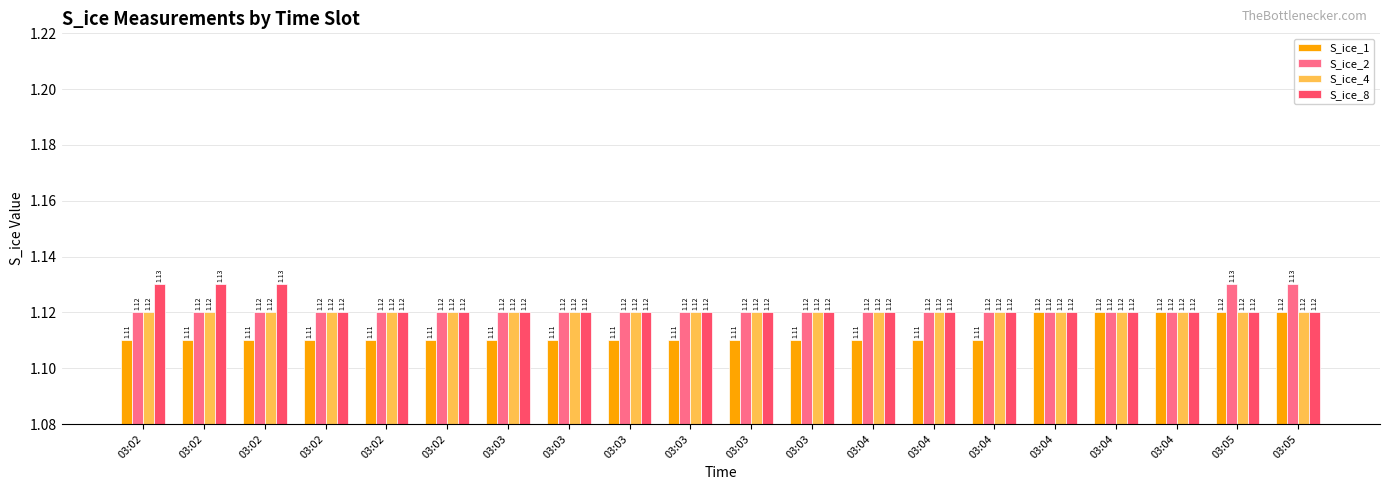

Which series has the largest total across all categories?

S_ice_8